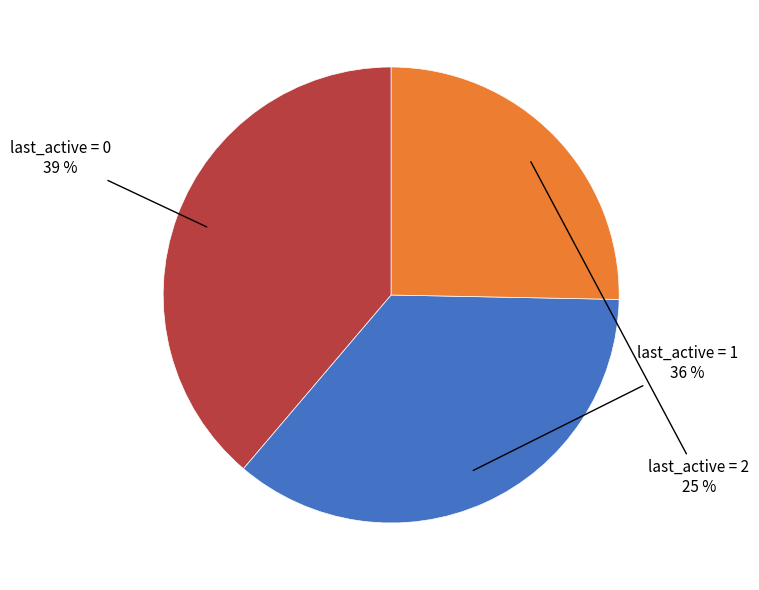

Does any single category account for the majority?

No